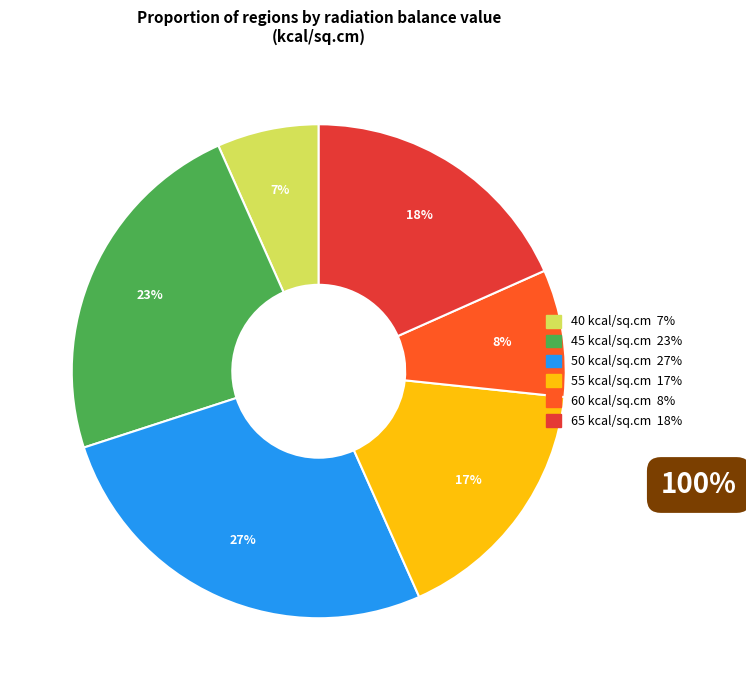

Does any single category account for the majority?

No